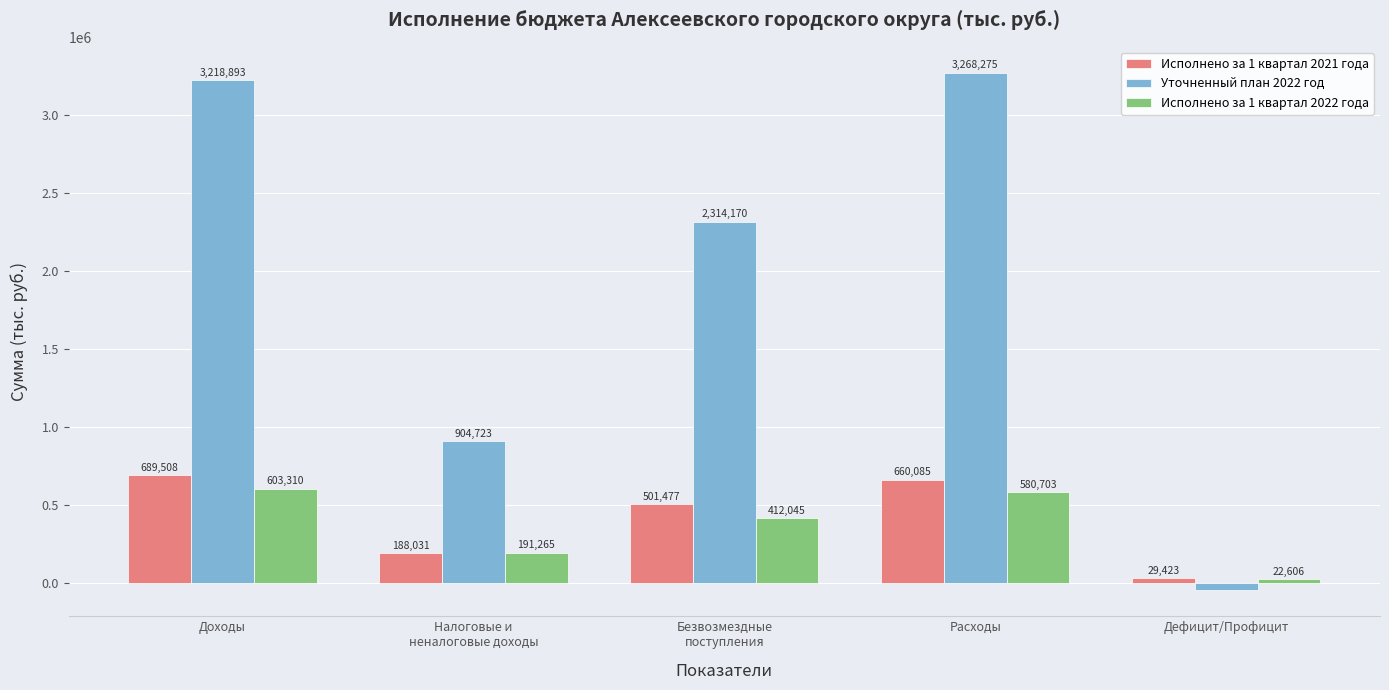

What is the highest value of the Уточненный план 2022 год series?

3268275.2